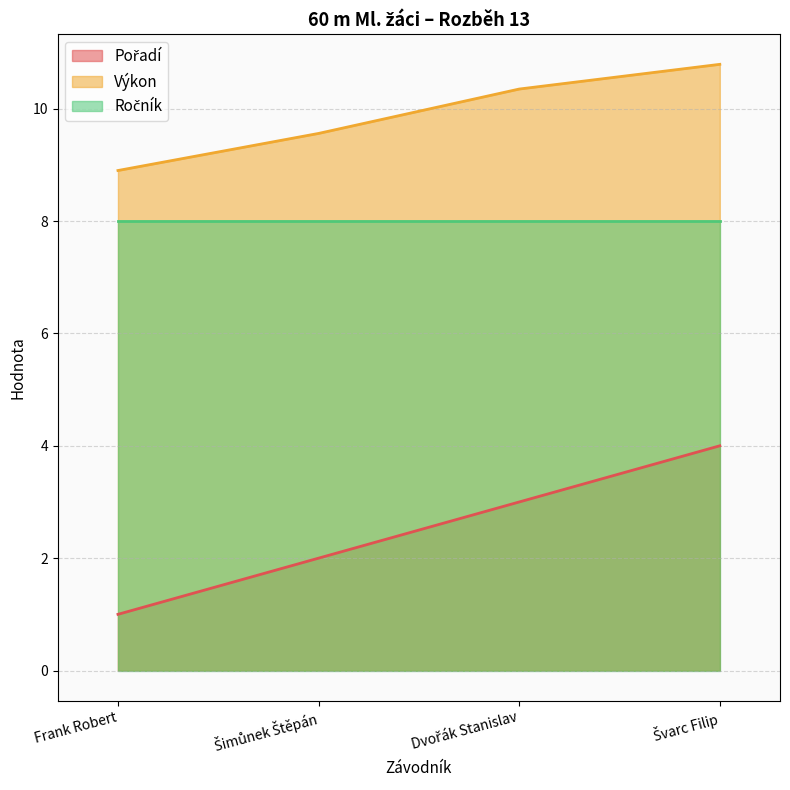

What is the sum of the Pořadí values at Šimůnek Štěpán and Frank Robert?

3.0